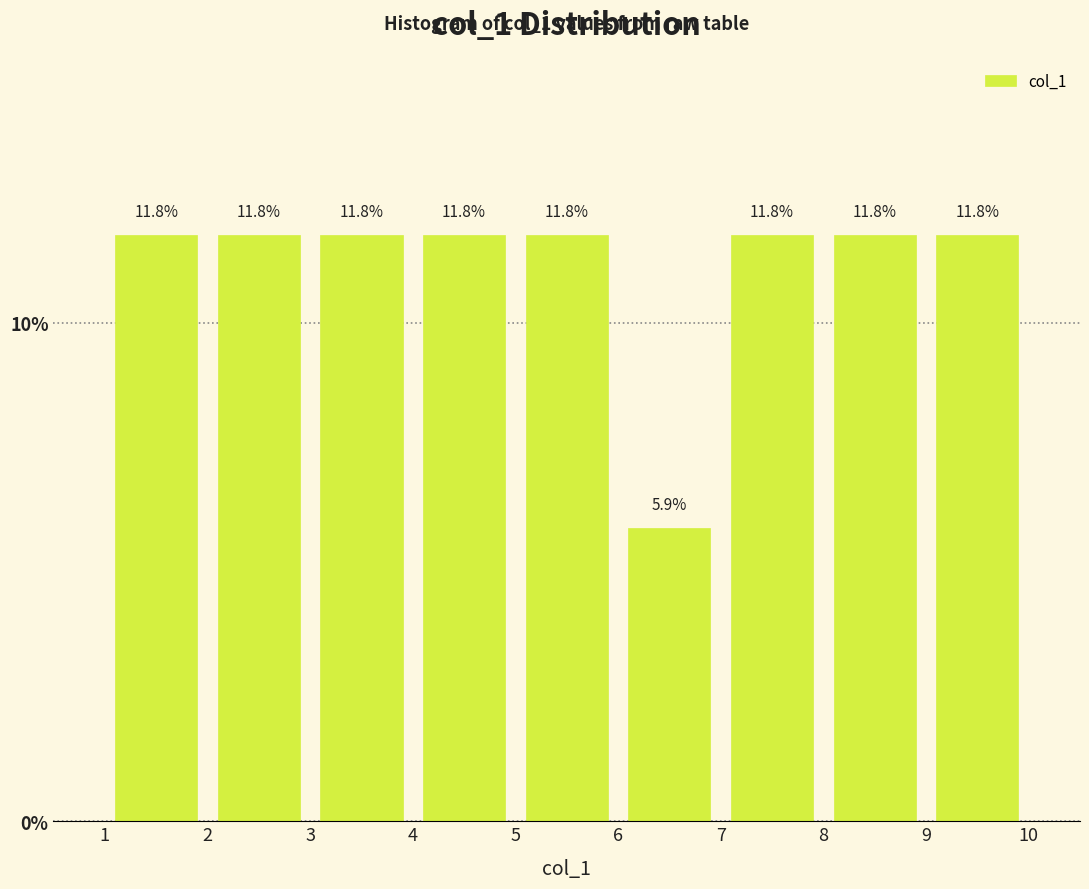

Reading left to right, transcribe this chart: for each bar, give the range it covers on the x-axis and its height.

1 to 2: 11.8
2 to 3: 11.8
3 to 4: 11.8
4 to 5: 11.8
5 to 6: 11.8
6 to 7: 5.9
7 to 8: 11.8
8 to 9: 11.8
9 to 10: 11.8